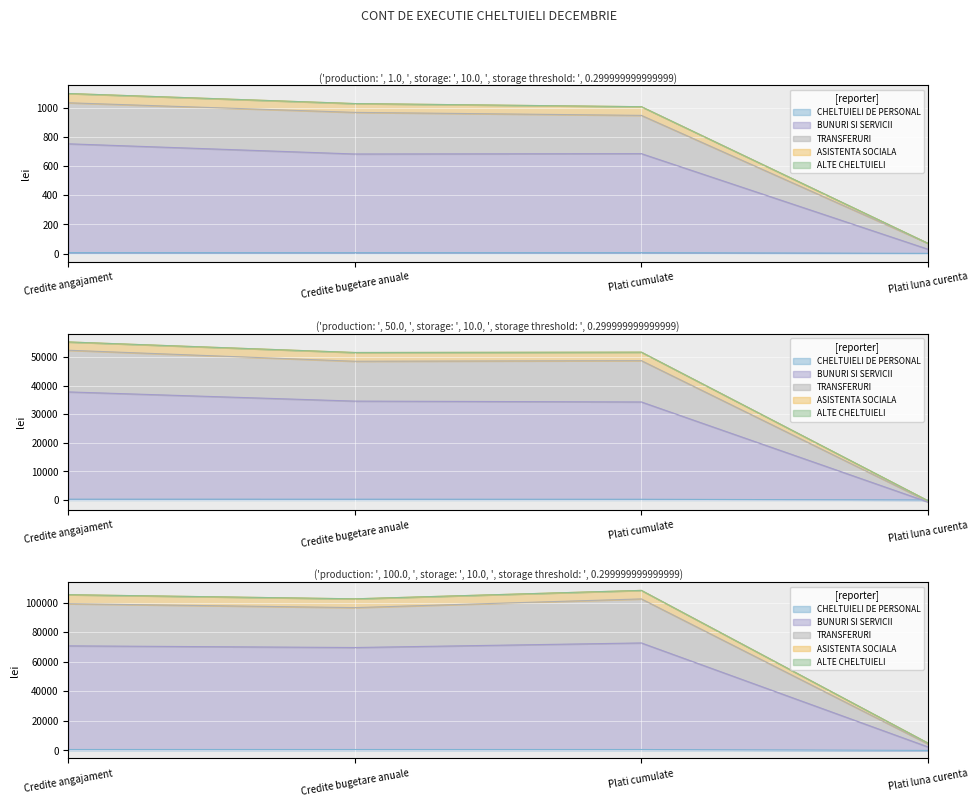

How many distinct data groups are displayed?

5